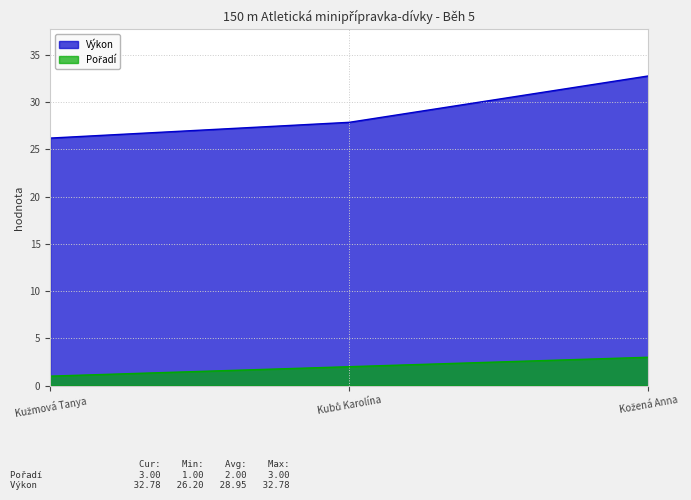

Reading left to right, extract all data points from this chart.

Pořadí: 1.0	2.0	3.0
Výkon: 26.2	27.9	32.8